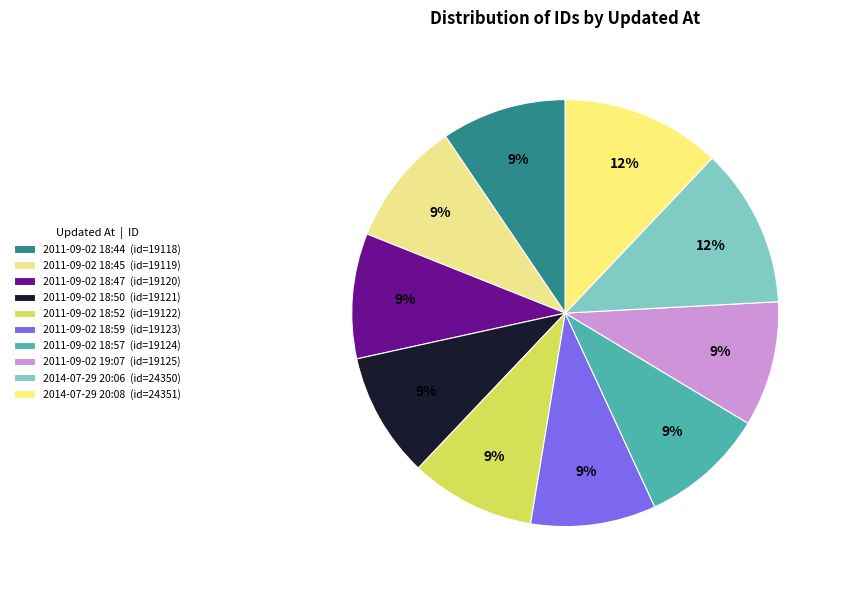

How many slices are in this pie chart?

10